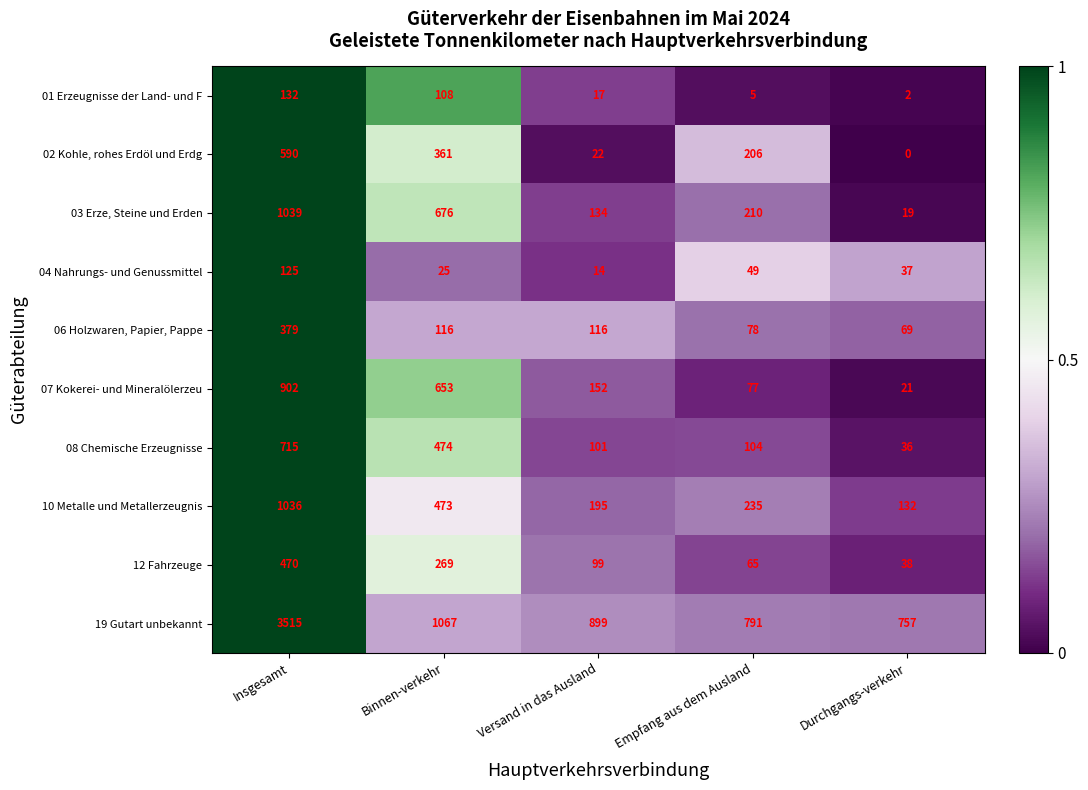

Between Insgesamt and Binnen-verkehr, which series saw the biggest shift?

19 Gutart unbekannt